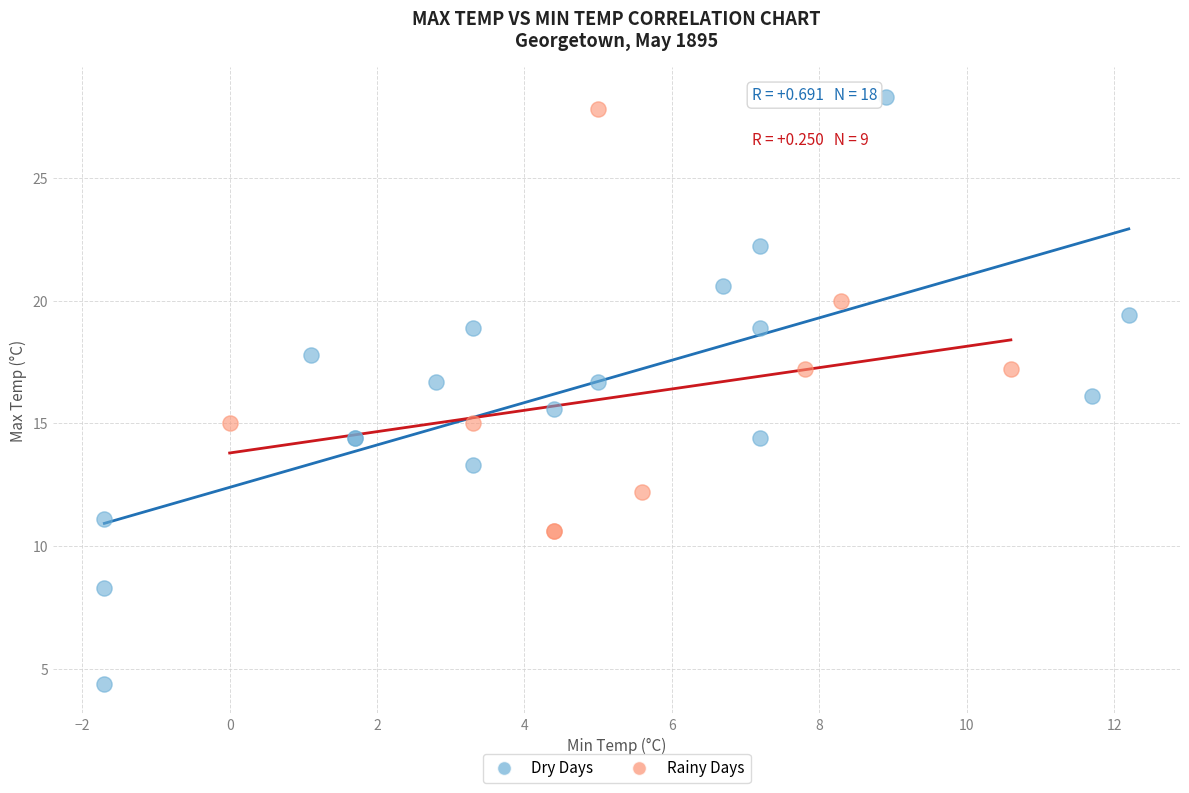

What are all the series names shown in the legend?

Dry Days, Rainy Days